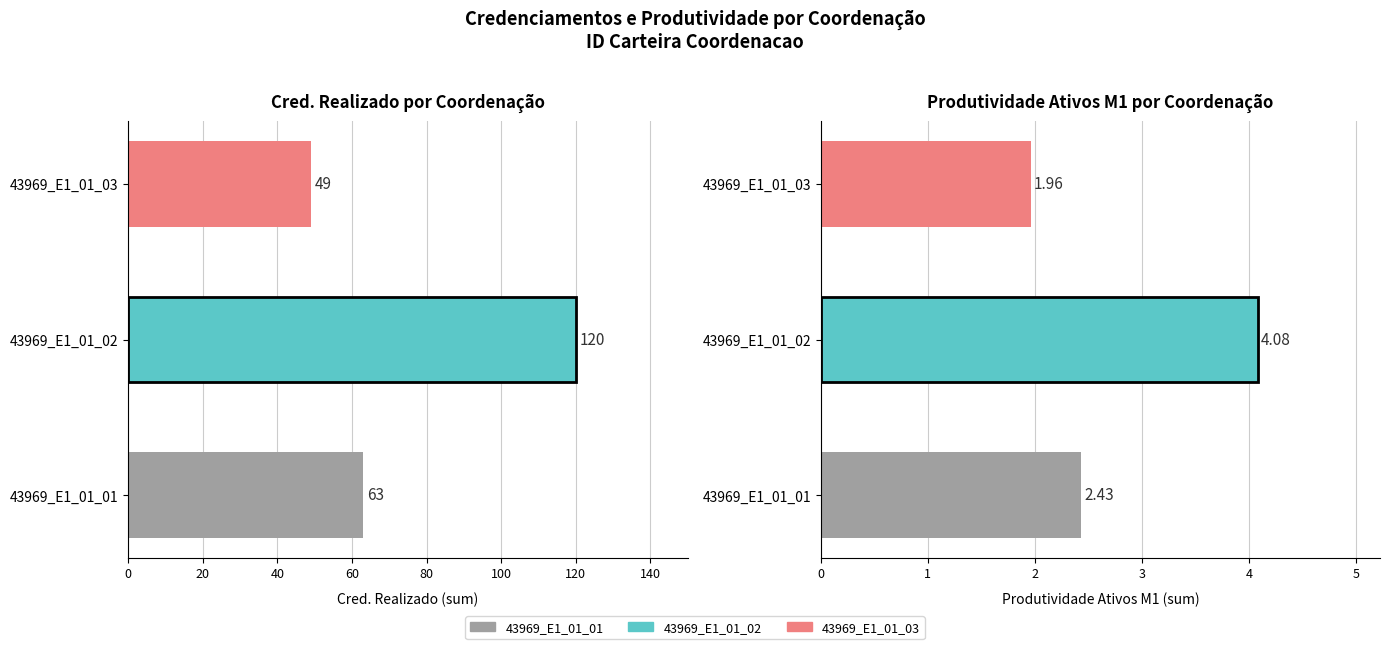

List the series in order of their overall mean, lowest first.

prm_produt_ativos_m1, cred_realizado